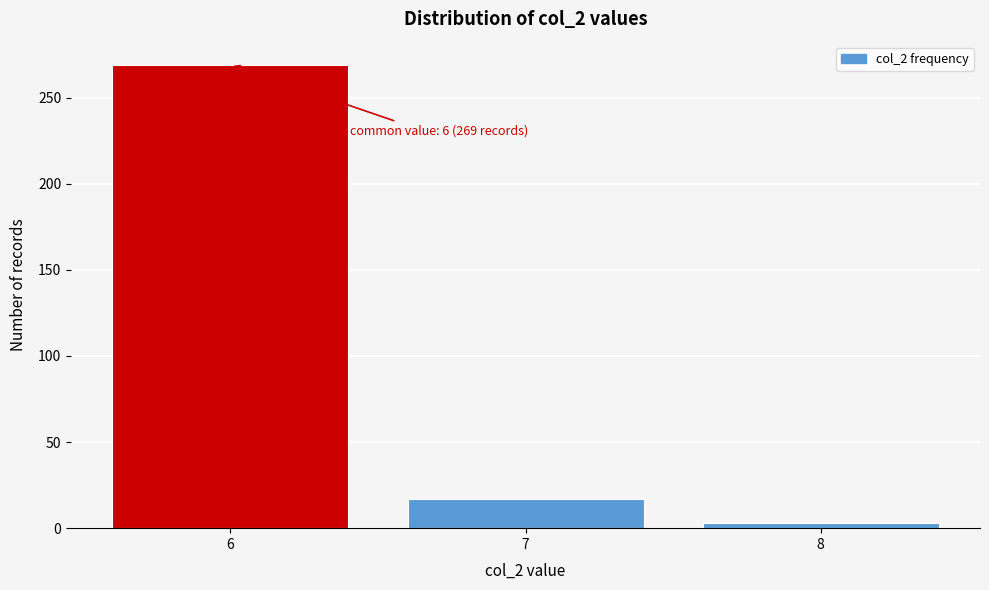

Over which range of the x-axis is the bar tallest?

5.5 to 6.5